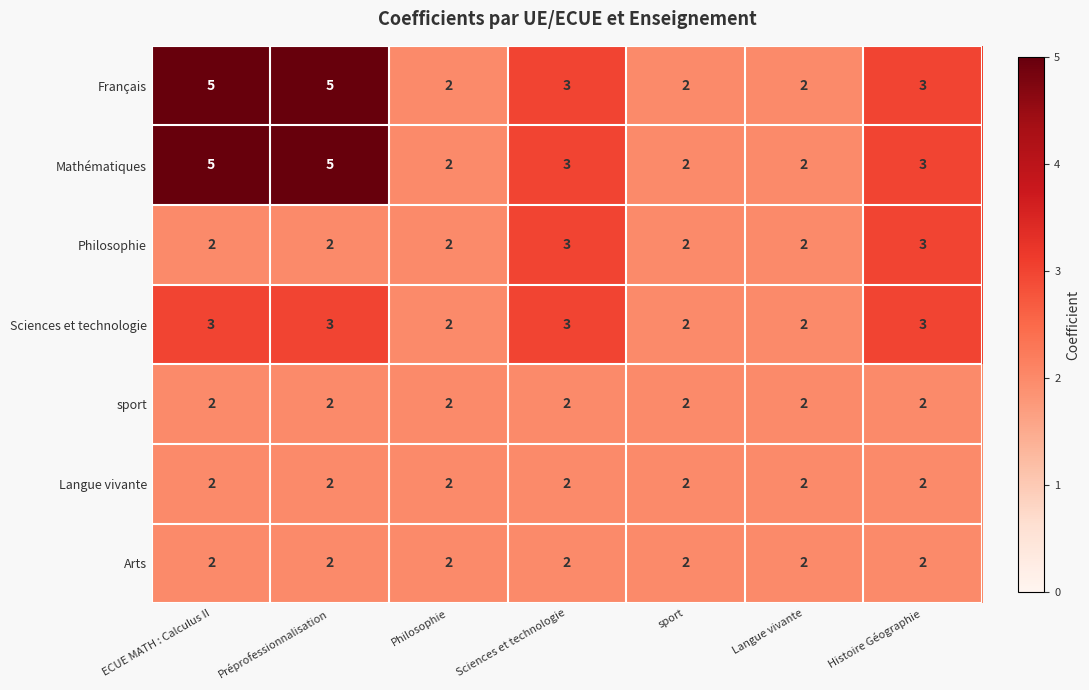

At which label does Français first exceed 3?

ECUE MATH : Calculus II